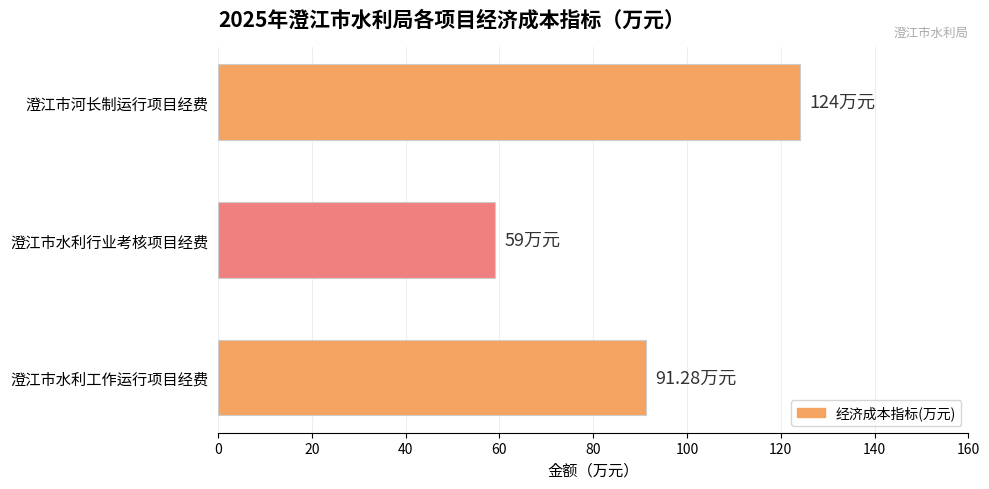

List the labels in order of value, largest first.

澄江市河长制运行项目经费, 澄江市水利工作运行项目经费, 澄江市水利行业考核项目经费